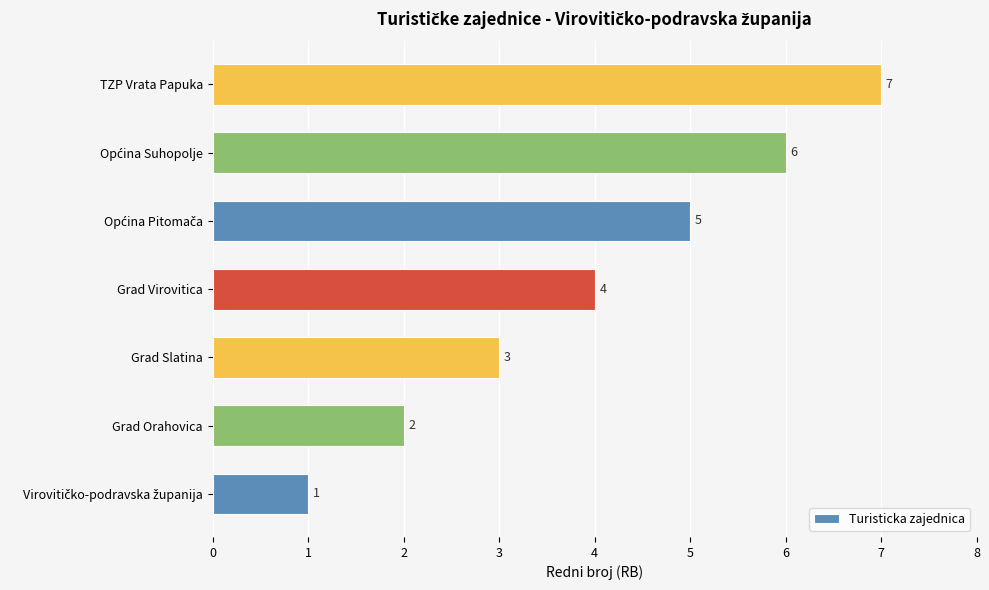

How many distinct data groups are displayed?

1